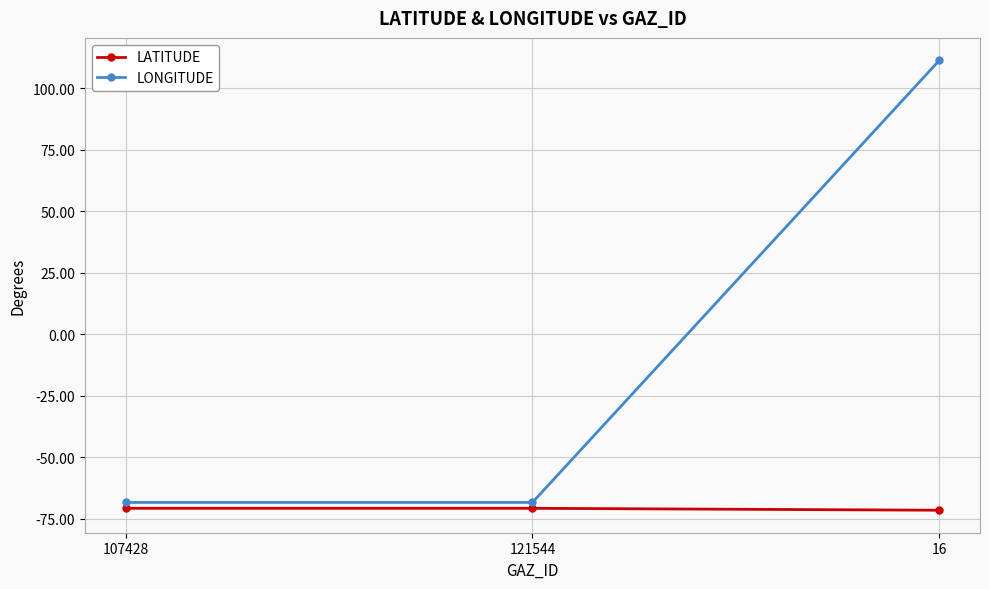

Which category has the highest value in the LONGITUDE series?

16